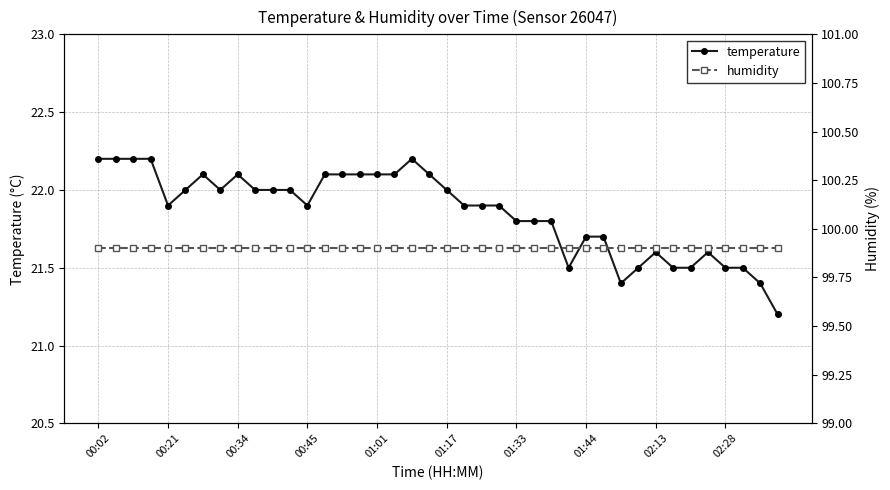

True or false: humidity and temperature intersect in this chart.

False